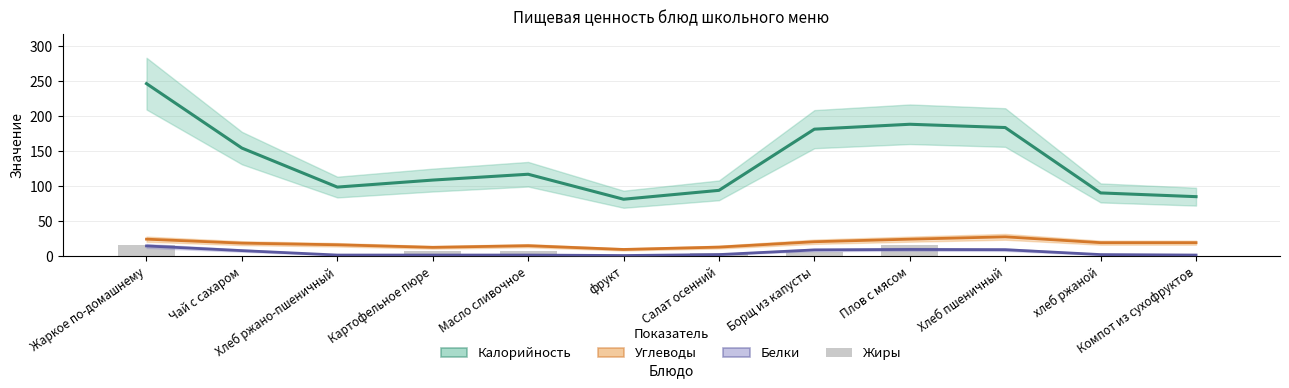

What is the total value across all series at Чай с сахаром?

181.0